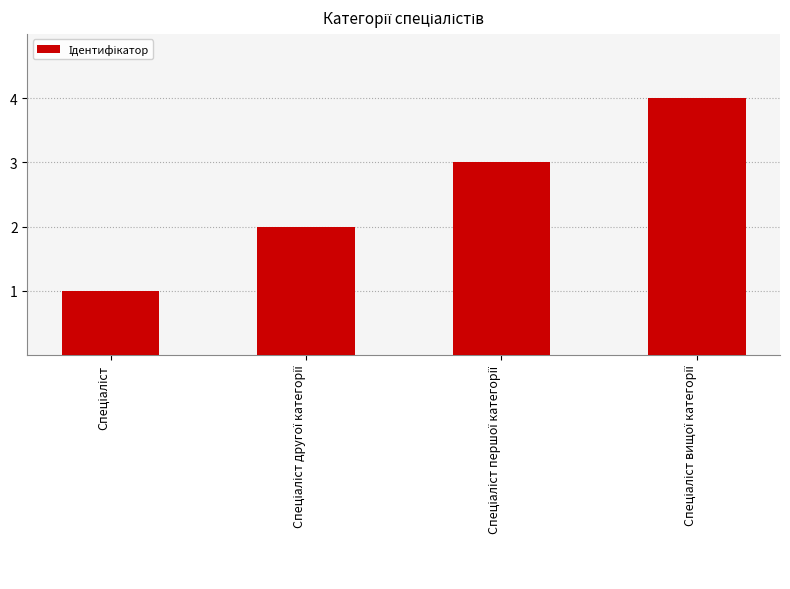

What is the difference between the maximum and minimum values?

3